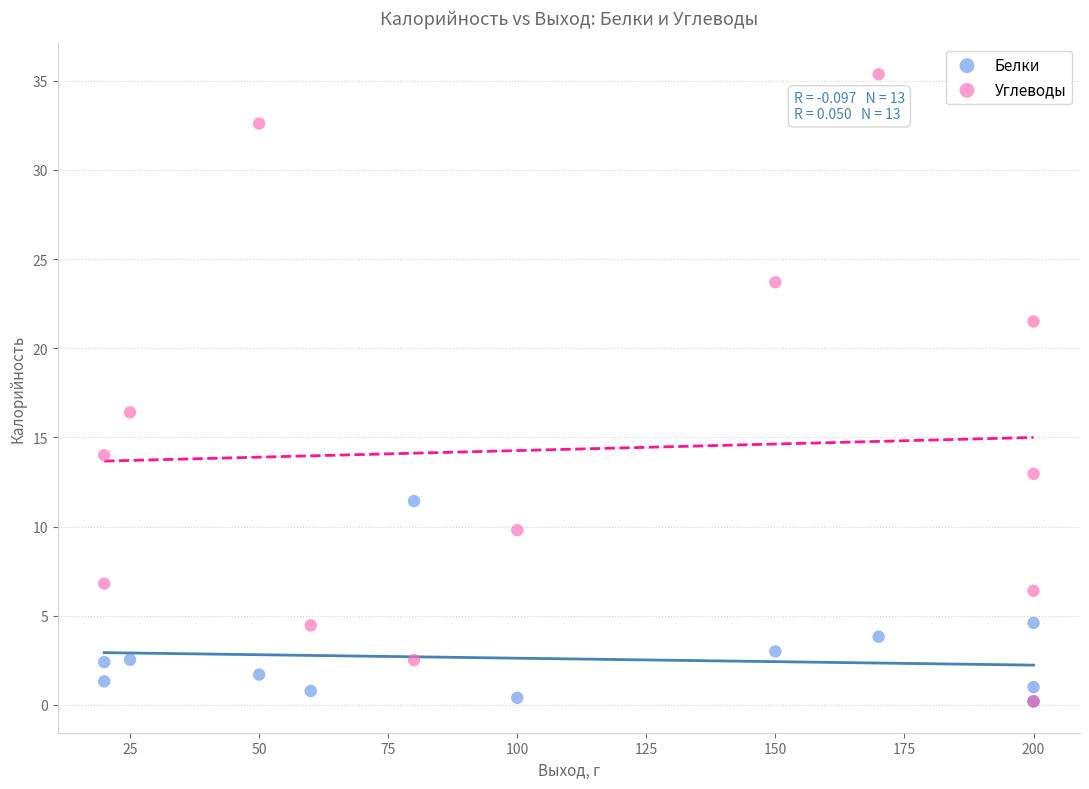

Across all series, what Y value is closest to 17?

16.4